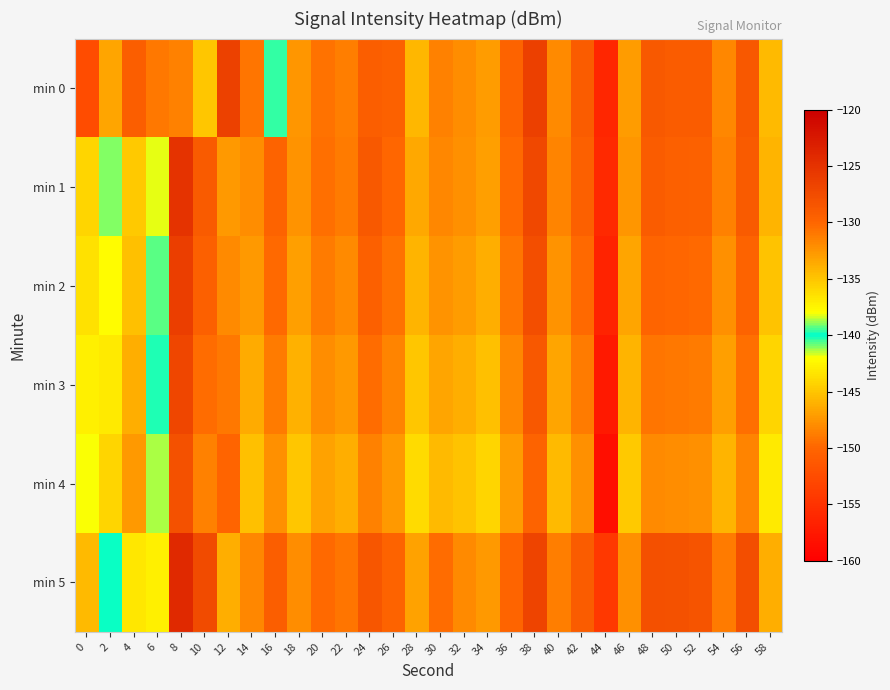

Reading left to right, list all the values displayed in this chart.

min 0: 0=-152.5	2=-133.4	4=-129.3	6=-131.0	8=-131.4	10=-135.1	12=-126.5	14=-130.9	16=-139.7	18=-132.6	20=-130.8	22=-131.3	24=-129.4	26=-129.7	28=-134.4	30=-131.5	32=-132.1	34=-132.9	36=-129.8	38=-126.4	40=-132.0	42=-129.2	44=-156.2	46=-132.8	48=-128.9	50=-129.1	52=-129.2	54=-131.9	56=-128.7	58=-134.5
min 1: 0=-135.8	2=-141.0	4=-144.7	6=-138.2	8=-125.1	10=-129.0	12=-147.2	14=-132.1	16=-129.8	18=-132.5	20=-130.5	22=-131.2	24=-128.9	26=-130.1	28=-133.5	30=-131.8	32=-132.3	34=-133.1	36=-130.2	38=-127.1	40=-131.7	42=-129.5	44=-155.8	46=-132.6	48=-129.2	50=-129.4	52=-129.6	54=-131.5	56=-129.0	58=-134.2
min 2: 0=-136.5	2=-142.1	4=-145.2	6=-139.3	8=-126.1	10=-129.5	12=-148.1	14=-132.8	16=-130.3	18=-133.1	20=-131.2	22=-131.9	24=-129.5	26=-130.7	28=-134.2	30=-132.4	32=-132.9	34=-133.8	36=-130.9	38=-127.8	40=-132.4	42=-130.2	44=-156.5	46=-133.3	48=-129.9	50=-130.1	52=-130.3	54=-132.2	56=-129.7	58=-134.9
min 3: 0=-137.2	2=-143.0	4=-146.1	6=-140.2	8=-127.0	10=-130.4	12=-149.0	14=-133.7	16=-131.2	18=-134.0	20=-132.1	22=-132.8	24=-130.4	26=-131.6	28=-135.1	30=-133.3	32=-133.8	34=-134.7	36=-131.8	38=-128.7	40=-133.3	42=-131.1	44=-157.4	46=-134.2	48=-130.8	50=-131.0	52=-131.2	54=-133.1	56=-130.6	58=-135.8
min 4: 0=-138.1	2=-144.1	4=-147.2	6=-141.3	8=-128.1	10=-131.5	12=-150.1	14=-134.8	16=-132.3	18=-135.1	20=-133.2	22=-133.9	24=-131.5	26=-132.7	28=-136.2	30=-134.4	32=-134.9	34=-135.8	36=-132.9	38=-129.8	40=-134.4	42=-132.2	44=-158.5	46=-135.3	48=-131.9	50=-132.1	52=-132.3	54=-134.2	56=-131.7	58=-136.9
min 5: 0=-134.5	2=-140.1	4=-143.2	6=-137.3	8=-124.1	10=-127.5	12=-146.1	14=-131.8	16=-129.3	18=-132.1	20=-130.2	22=-130.9	24=-128.5	26=-129.7	28=-133.2	30=-130.4	32=-131.9	34=-132.8	36=-129.9	38=-126.8	40=-131.4	42=-129.2	44=-154.5	46=-132.3	48=-127.9	50=-128.1	52=-128.3	54=-131.2	56=-127.7	58=-133.9